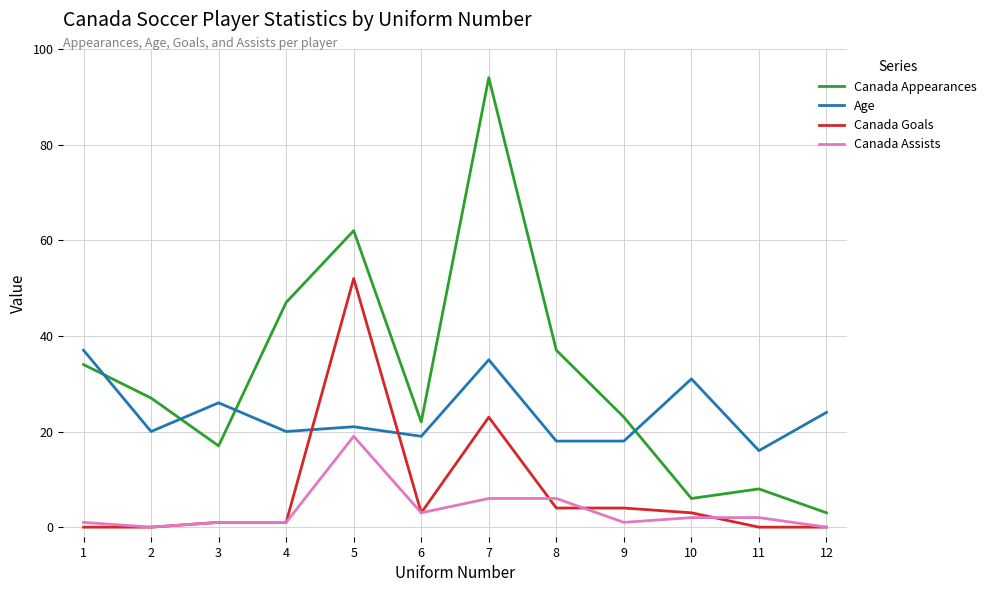

Rank the series by their maximum value, from highest to lowest.

Canada Appearances, Canada Goals, Age, Canada Assists